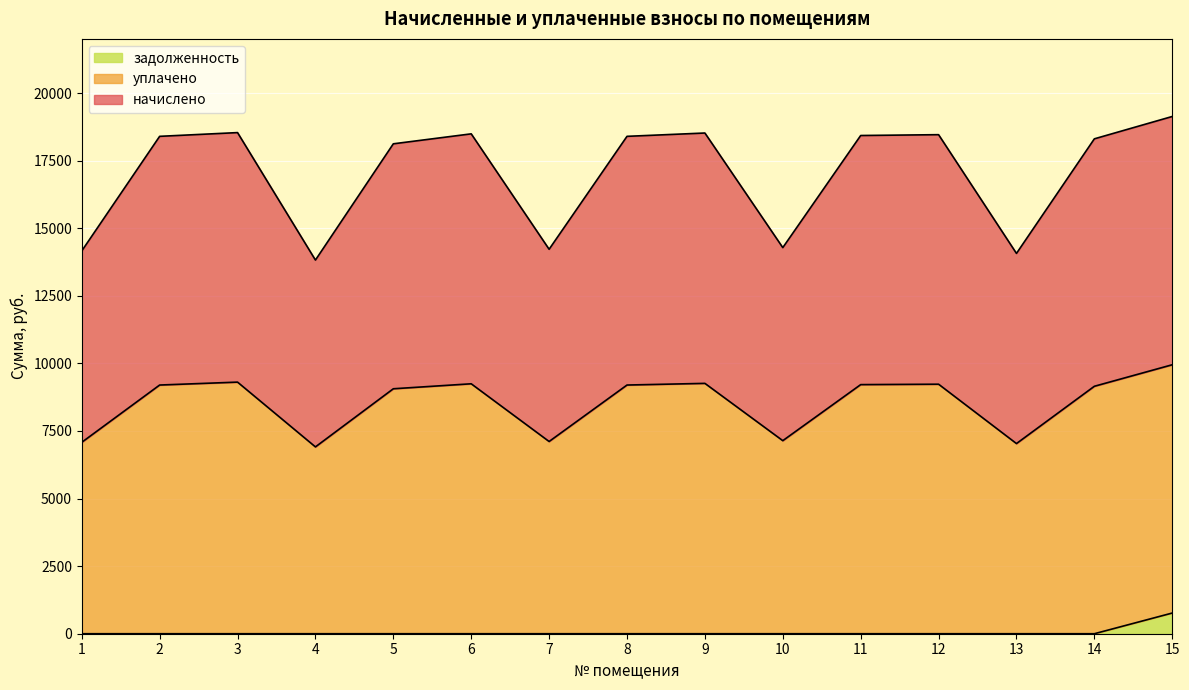

Which series changed the most between 8 and 9?

начислено